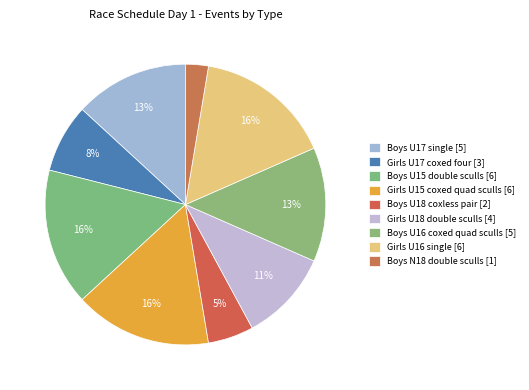

Combined, do Girls U18 double sculls and Girls U17 coxed four account for over 50%?

No